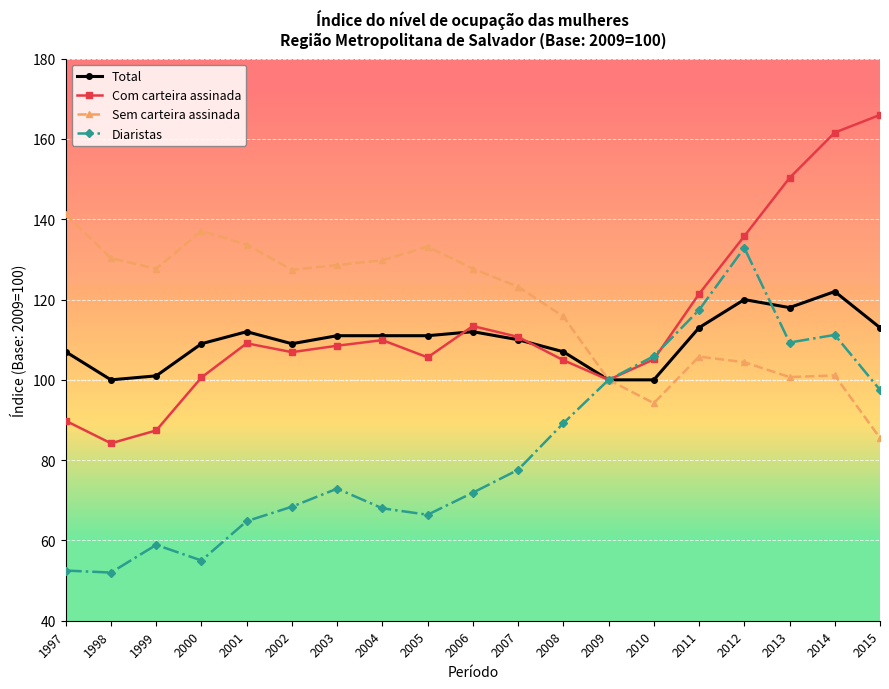

What is the minimum value shown in the chart?

52.0